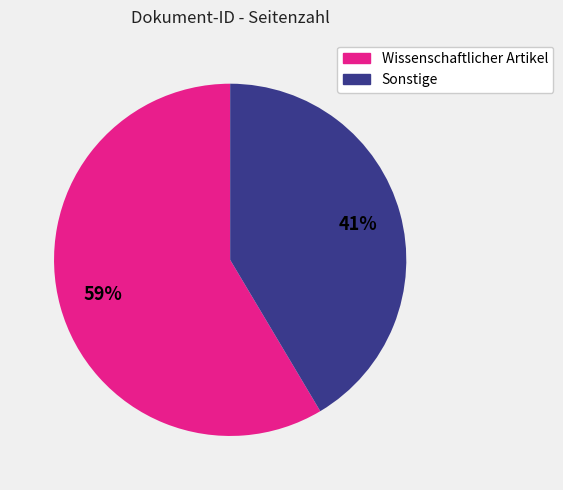

Is there any slice that represents more than half of the pie?

Yes